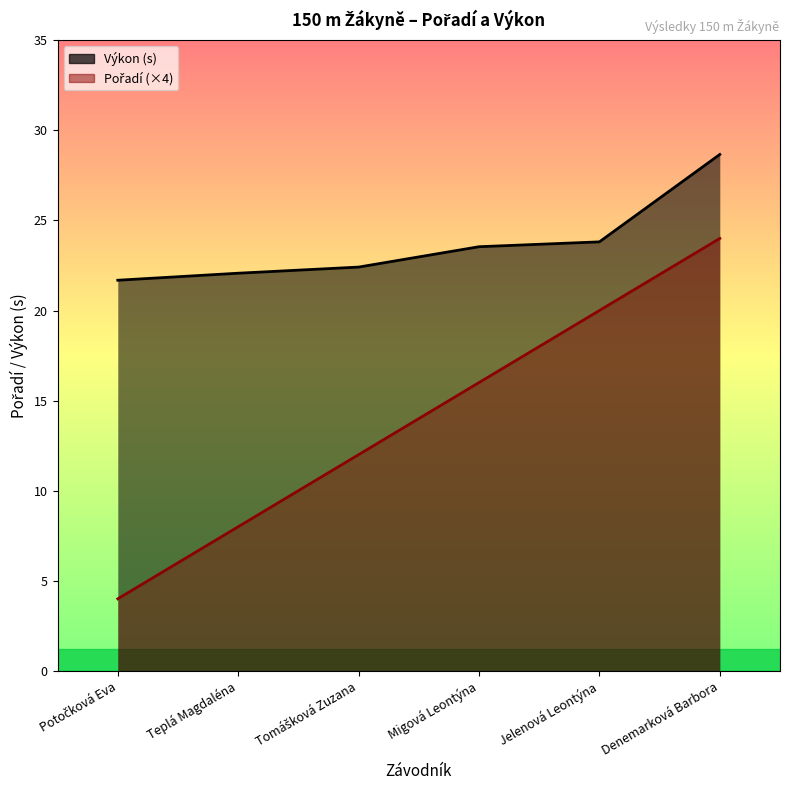

Reading left to right, extract all data points from this chart.

Pořadí: 4.0	8.0	12.0	16.0	20.0	24.0
Výkon: 21.7	22.1	22.4	23.5	23.8	28.7